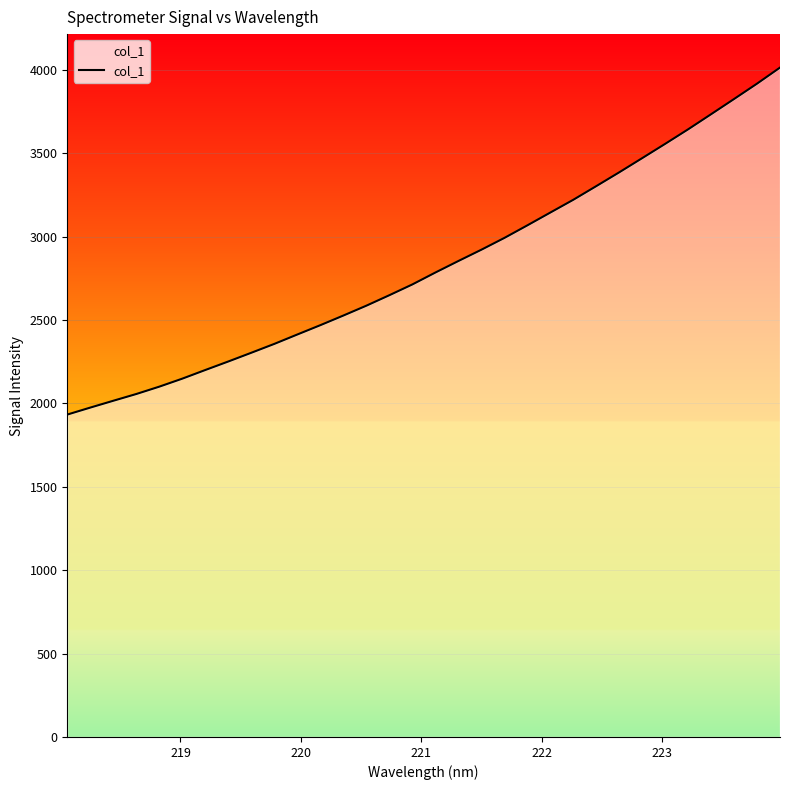

What is the smallest value displayed?

1933.2